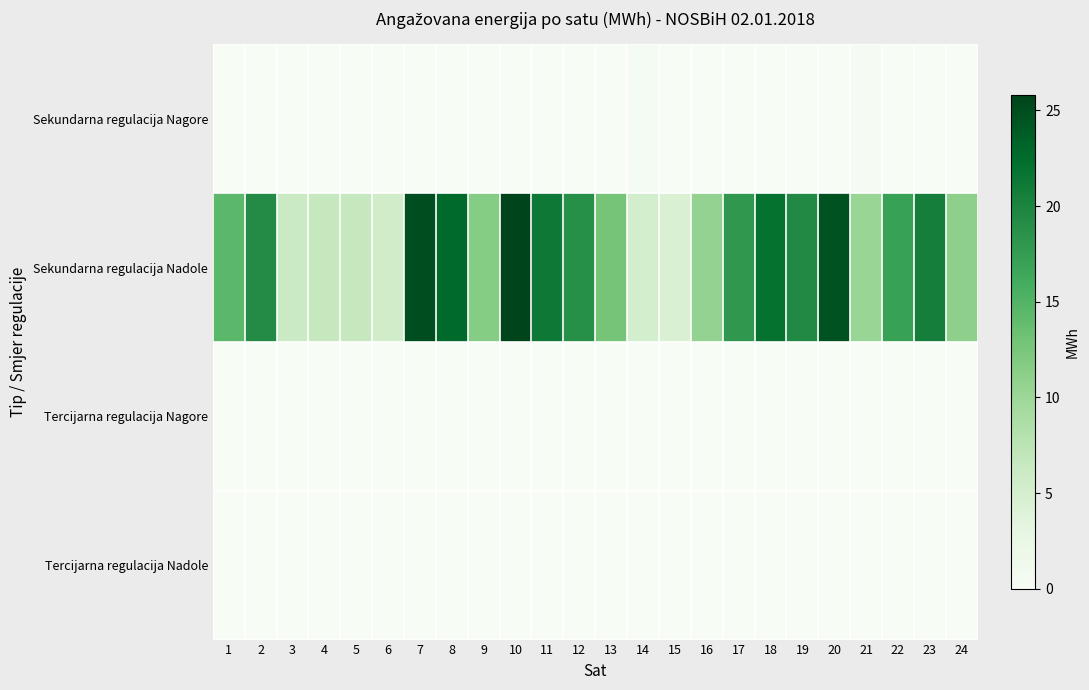

Reading left to right, what are all the values shown in this chart?

Sekundarna regulacija Nagore: 1=0.0	2=0.0	3=0.0	4=0.0	5=0.0	6=0.0	7=0.0	8=0.0	9=0.0	10=0.0	11=0.0	12=0.0	13=0.0	14=0.4	15=0.0	16=0.0	17=0.0	18=0.0	19=0.0	20=0.0	21=0.2	22=0.0	23=0.0	24=0.0
Sekundarna regulacija Nadole: 1=14.5	2=19.3	3=6.1	4=6.6	5=6.6	6=5.5	7=24.9	8=22.8	9=11.6	10=25.8	11=21.2	12=18.8	13=12.8	14=5.1	15=4.4	16=10.6	17=18.0	18=21.9	19=19.5	20=24.6	21=10.2	22=17.1	23=20.6	24=11.1
Tercijarna regulacija Nagore: 1=0.0	2=0.0	3=0.0	4=0.0	5=0.0	6=0.0	7=0.0	8=0.0	9=0.0	10=0.0	11=0.0	12=0.0	13=0.0	14=0.0	15=0.0	16=0.0	17=0.0	18=0.0	19=0.0	20=0.0	21=0.0	22=0.0	23=0.0	24=0.0
Tercijarna regulacija Nadole: 1=0.0	2=0.0	3=0.0	4=0.0	5=0.0	6=0.0	7=0.0	8=0.0	9=0.0	10=0.0	11=0.0	12=0.0	13=0.0	14=0.0	15=0.0	16=0.0	17=0.0	18=0.0	19=0.0	20=0.0	21=0.0	22=0.0	23=0.0	24=0.0